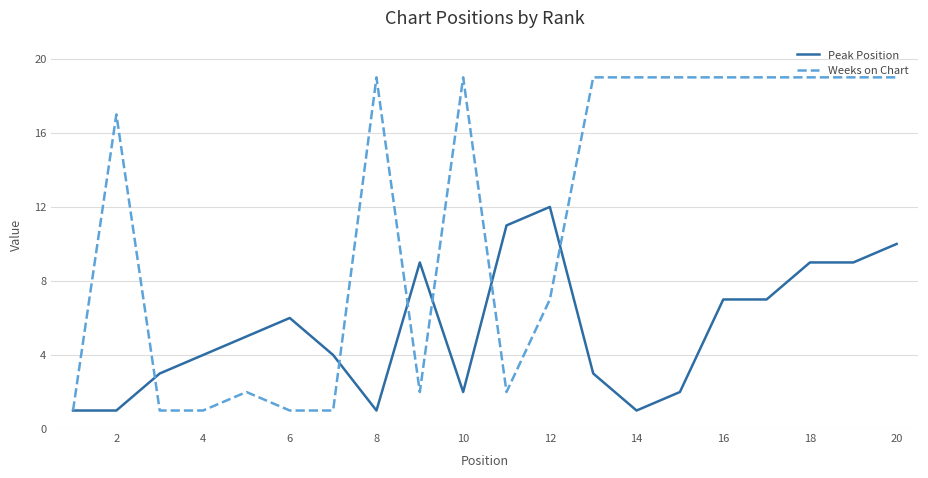

What is the maximum value shown in the chart?

19